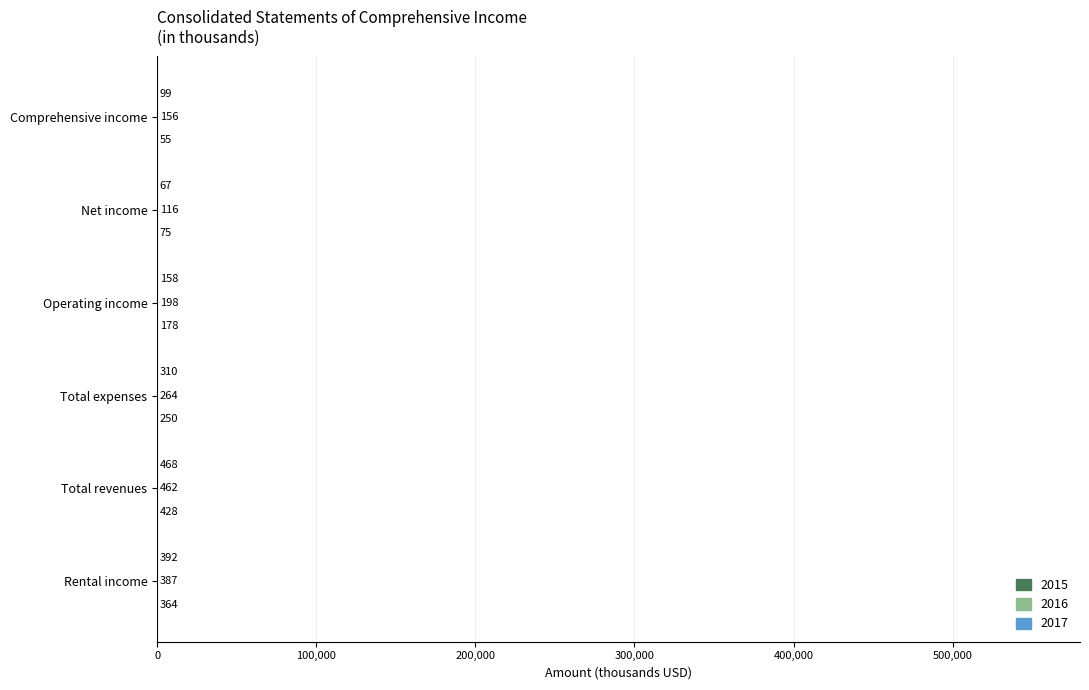

At which category does the chart reach its peak across all series?

Total revenues